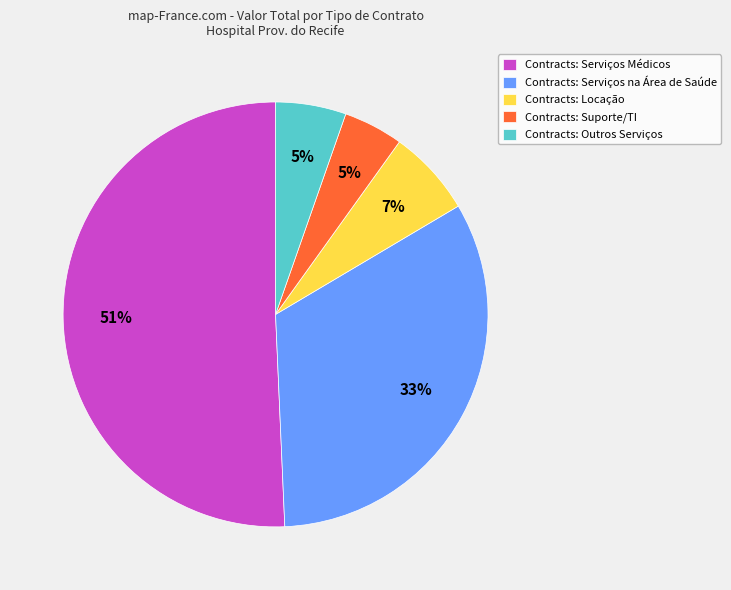

Is the sum of Contracts: Serviços Médicos and Contracts: Suporte/TI greater than half?

Yes